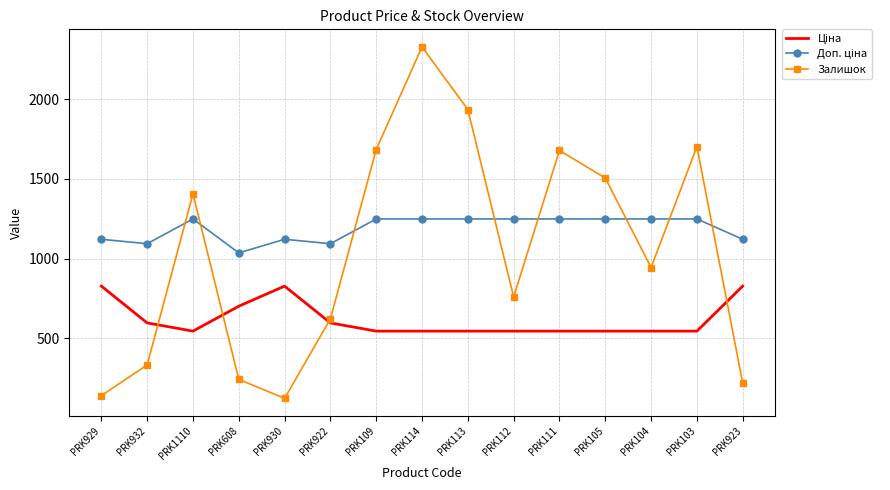

What is the difference between the maximum and minimum values in the Залишок series?

2206.0